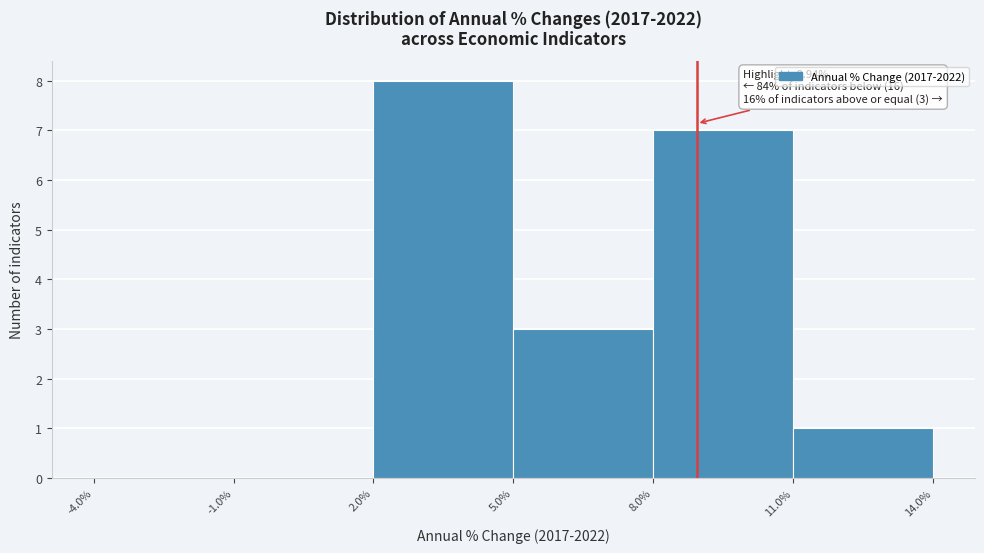

Over which range of the x-axis is the bar tallest?

2.0% to 5.0%